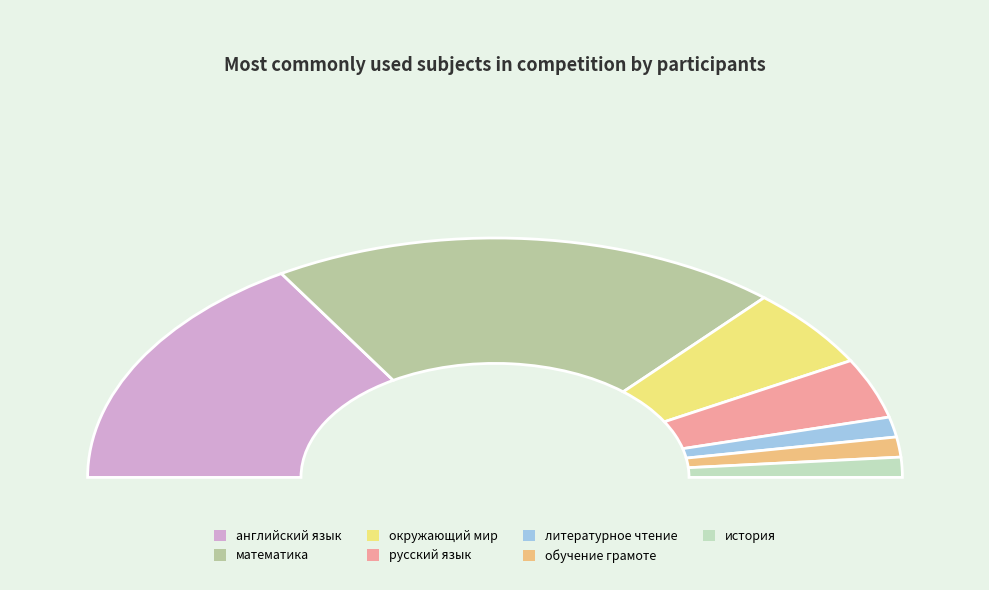

To the nearest percent, what is the difference between the окружающий мир and английский язык slice percentages?

22%